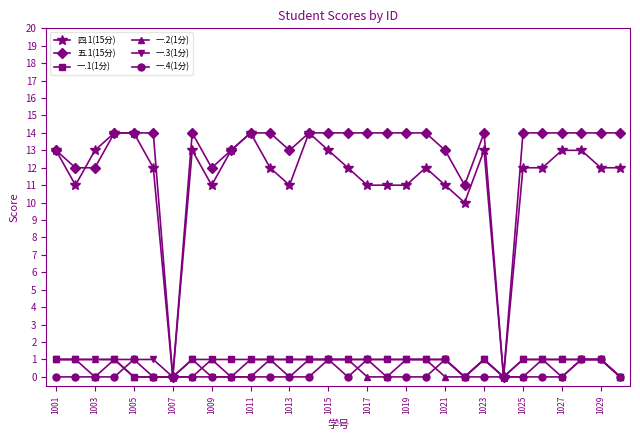

What is the difference between the maximum and minimum values in the 一.3(1分) series?

1